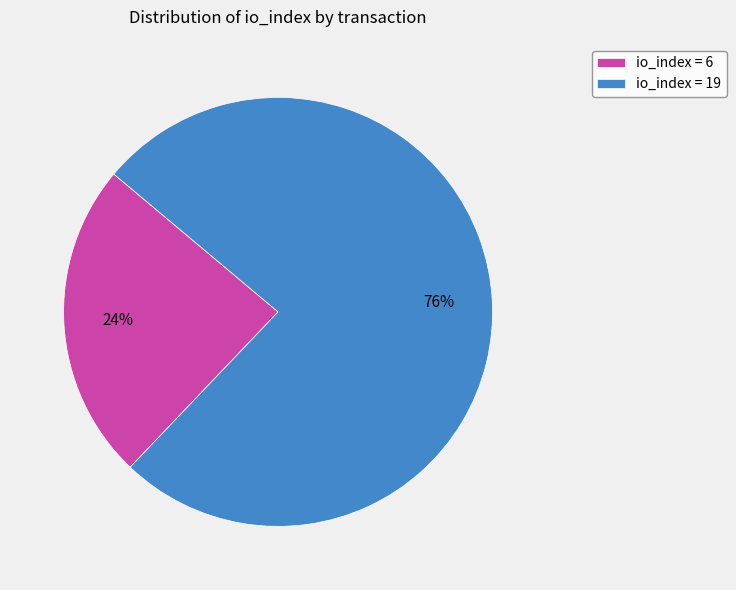

To the nearest percent, what is the combined percentage of io_index = 6 and io_index = 19?

100%